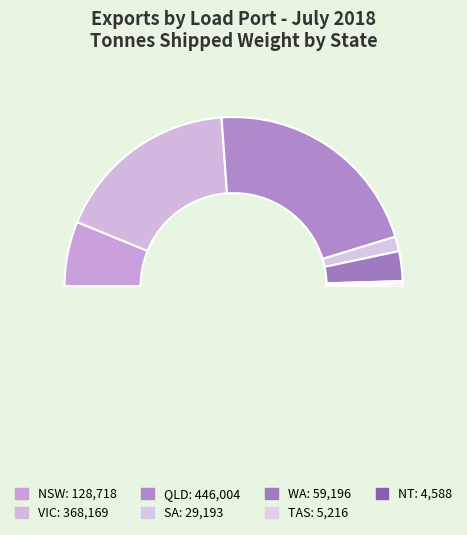

Rank the categories by value from lowest to highest.

NT, TAS, SA, WA, NSW, VIC, QLD